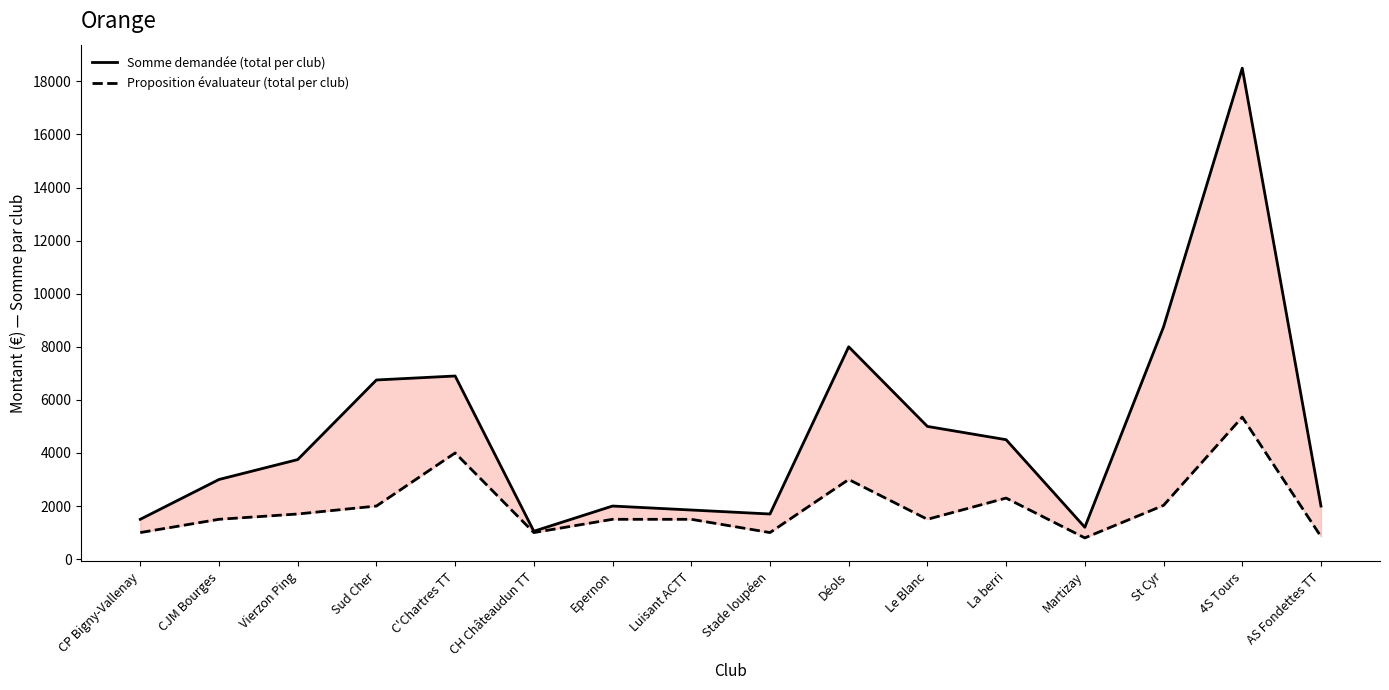

At AS Fondettes TT, list the series in order from smallest to largest.

Proposition évaluateur (total per club), Somme demandée (total per club)